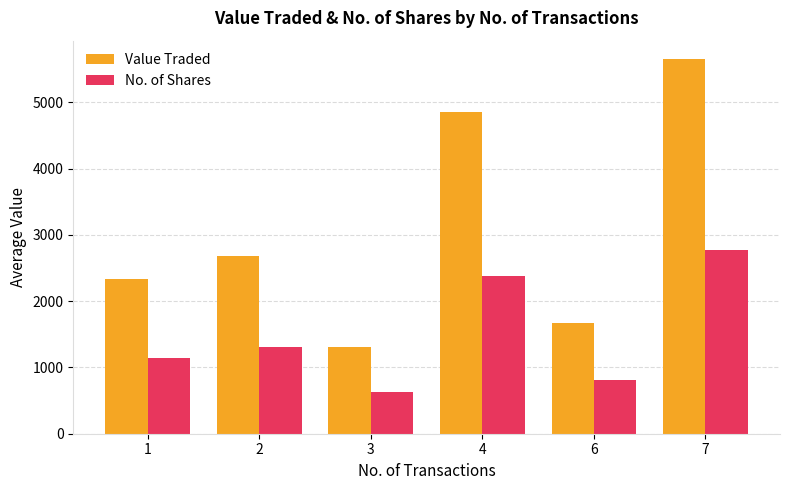

How many groups of bars are there?

6